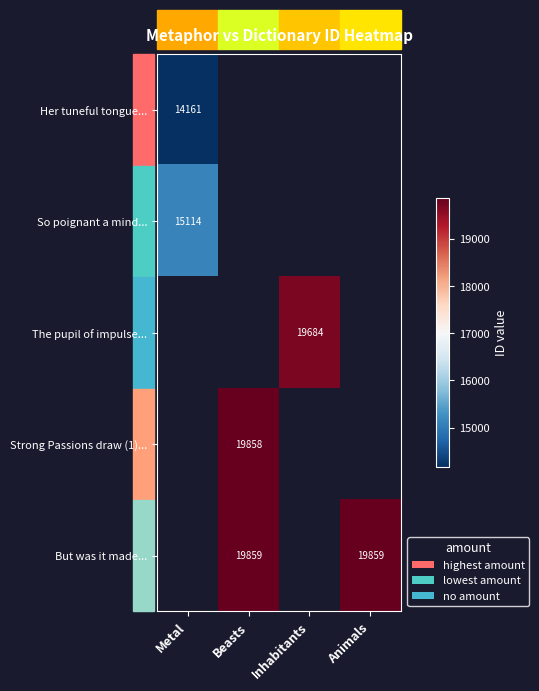

Which label corresponds to the largest value in the chart?

Beasts